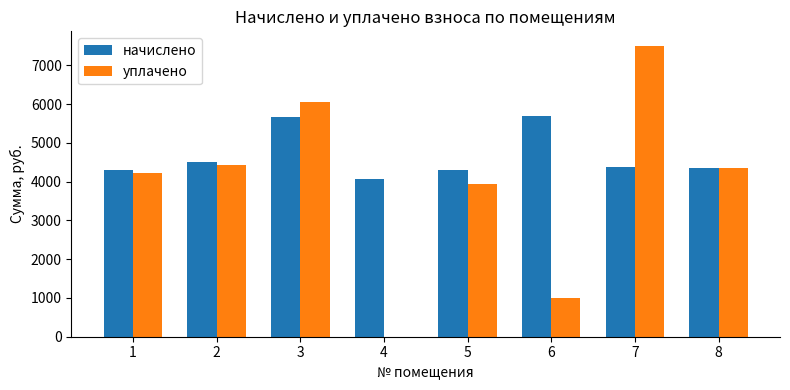

Which series changed the most between 1 and 3?

уплачено